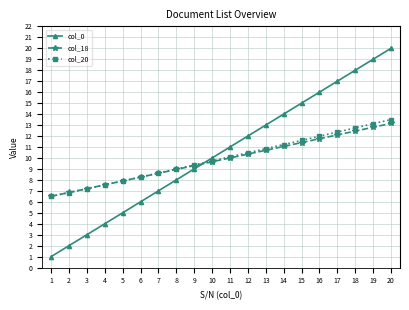

Between which two adjacent categories do col_18 and col_0 first intersect?

9 and 10